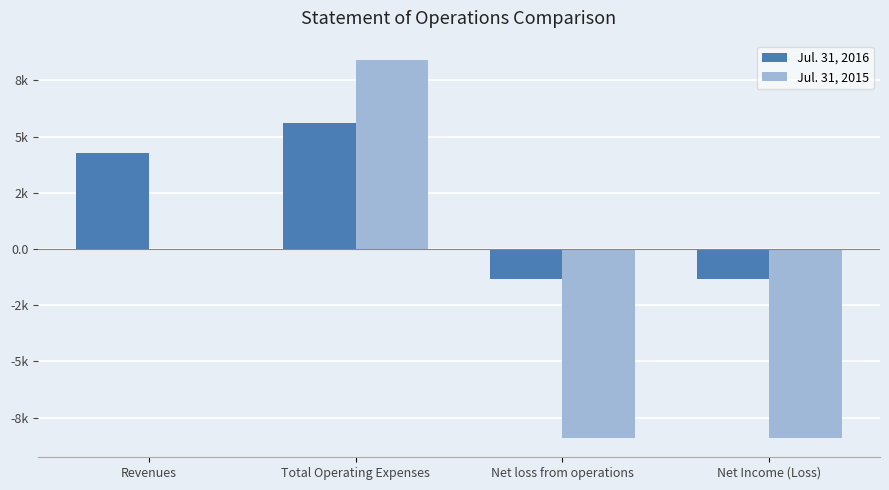

Are the bars horizontal?

No